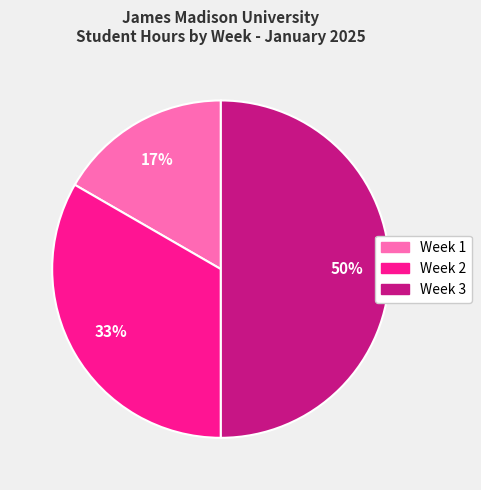

Between Week 2 and Week 3, which is larger?

Week 3